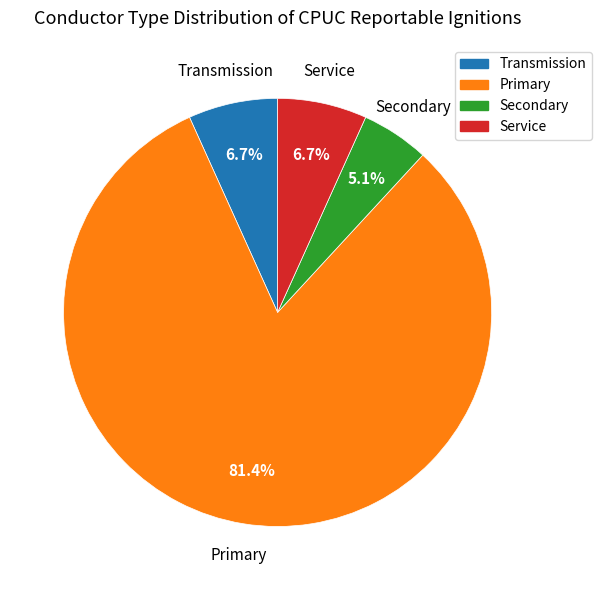

Which slice is the largest?

Primary